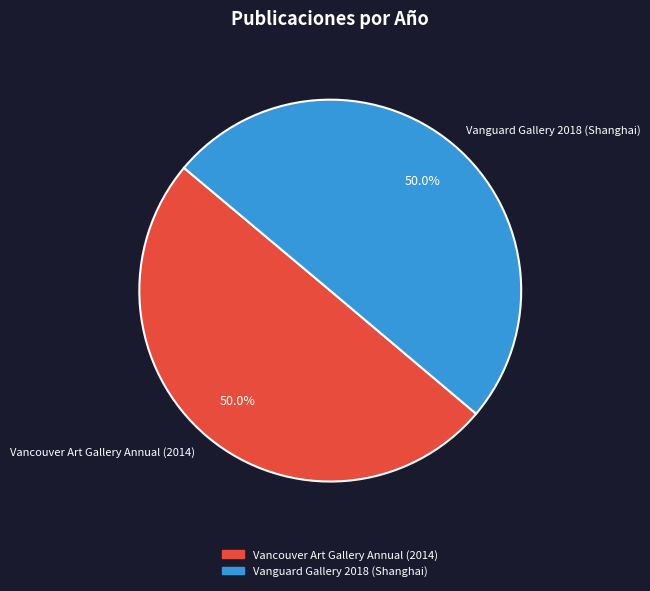

What percentage is the Vanguard Gallery 2018 (Shanghai) slice, to the nearest percent?

50%